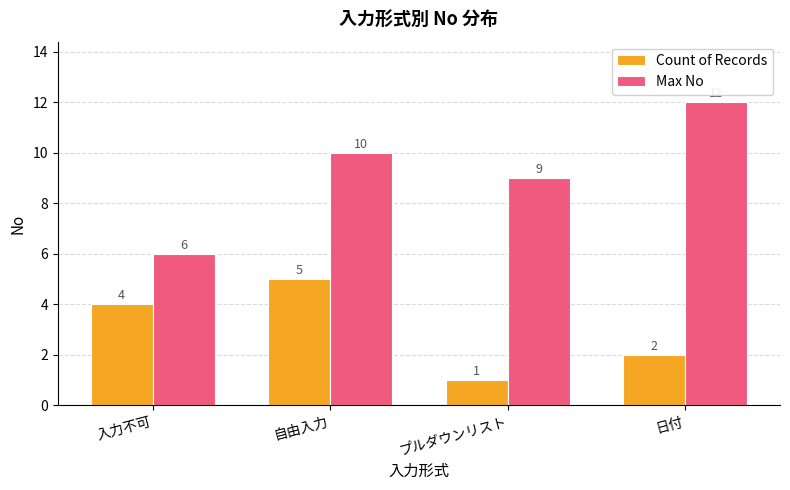

The value of Max No at 自由入力 is 15. True or false?

False